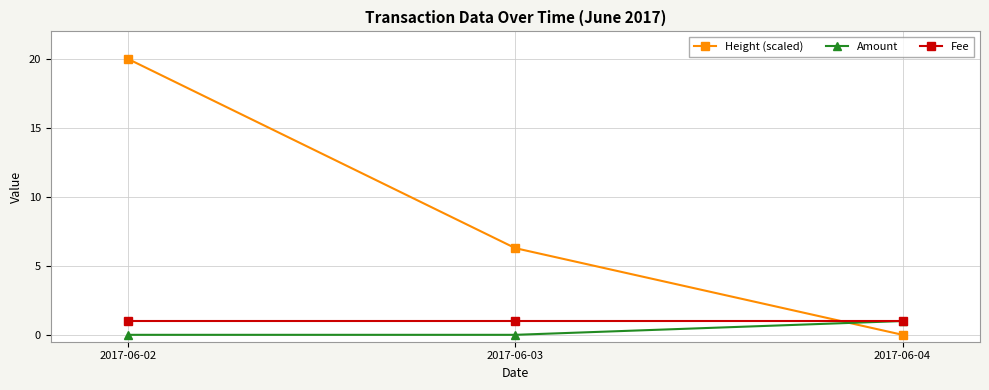

Rank the categories by Height (scaled) value from highest to lowest.

2017-06-02, 2017-06-03, 2017-06-04